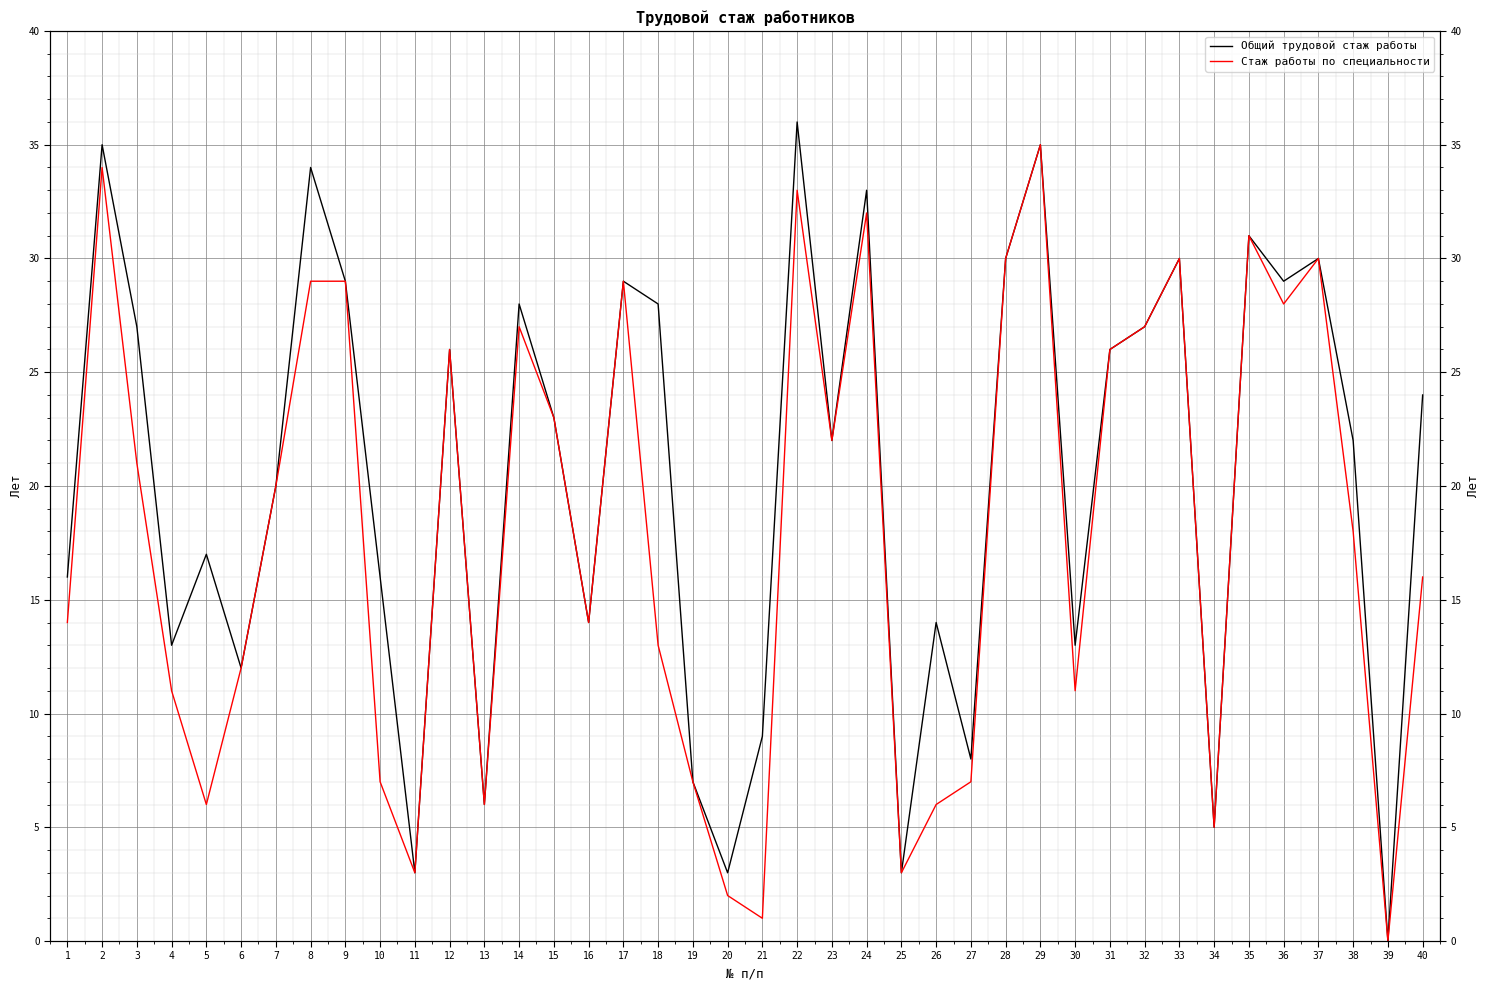

True or false: Стаж работы по специальности and Общий трудовой стаж работы cross at least once.

False